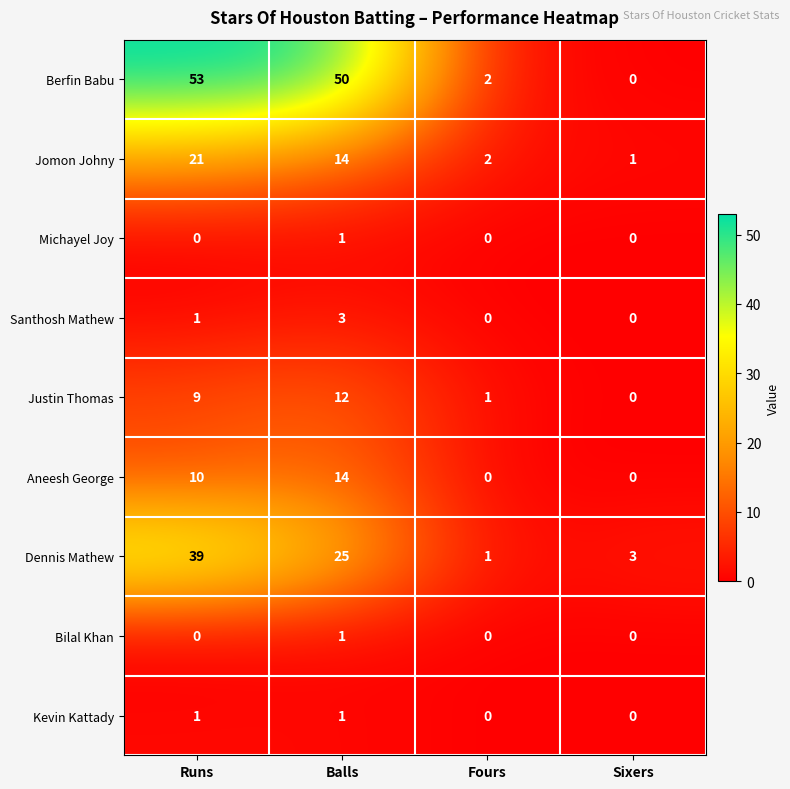

List the labels in order of Justin Thomas value, largest first.

Balls, Runs, Fours, Sixers